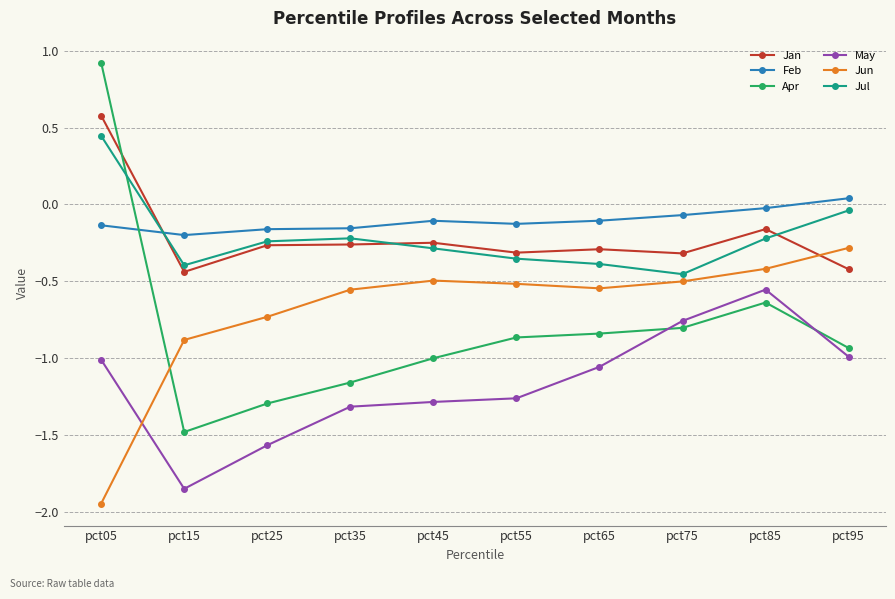

Read the Apr value at pct15.

-1.5